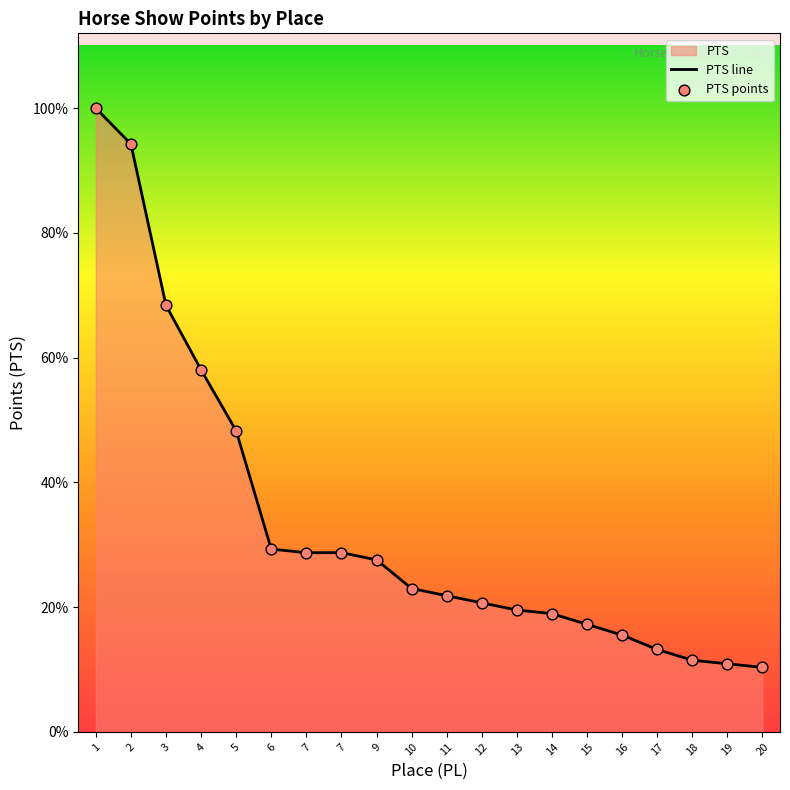

At which category is the sum across all series the highest?

1